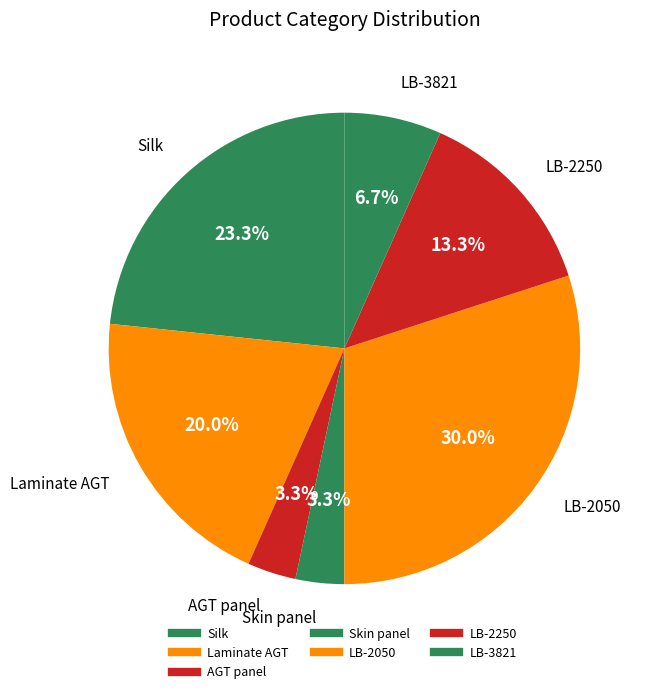

How many segments does this pie chart have?

7